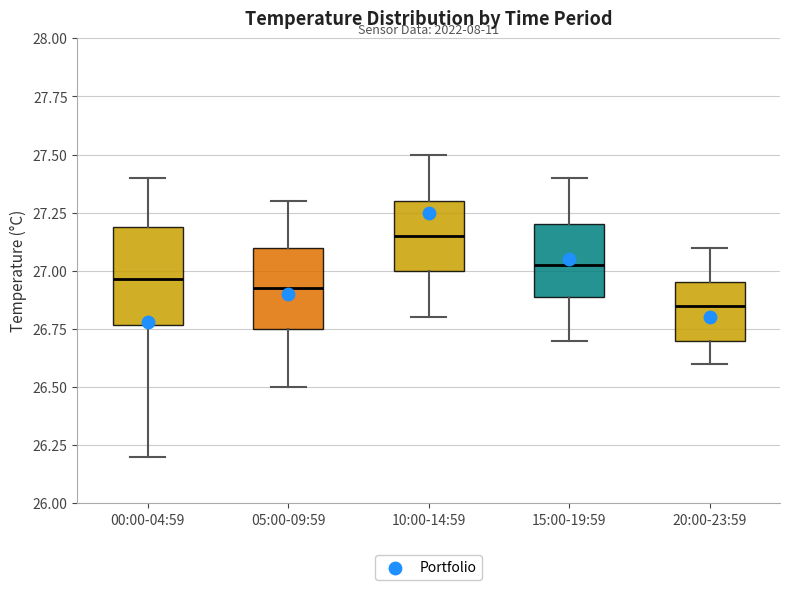

Which box is the tallest, from its lower edge to its upper edge?

00:00-04:59